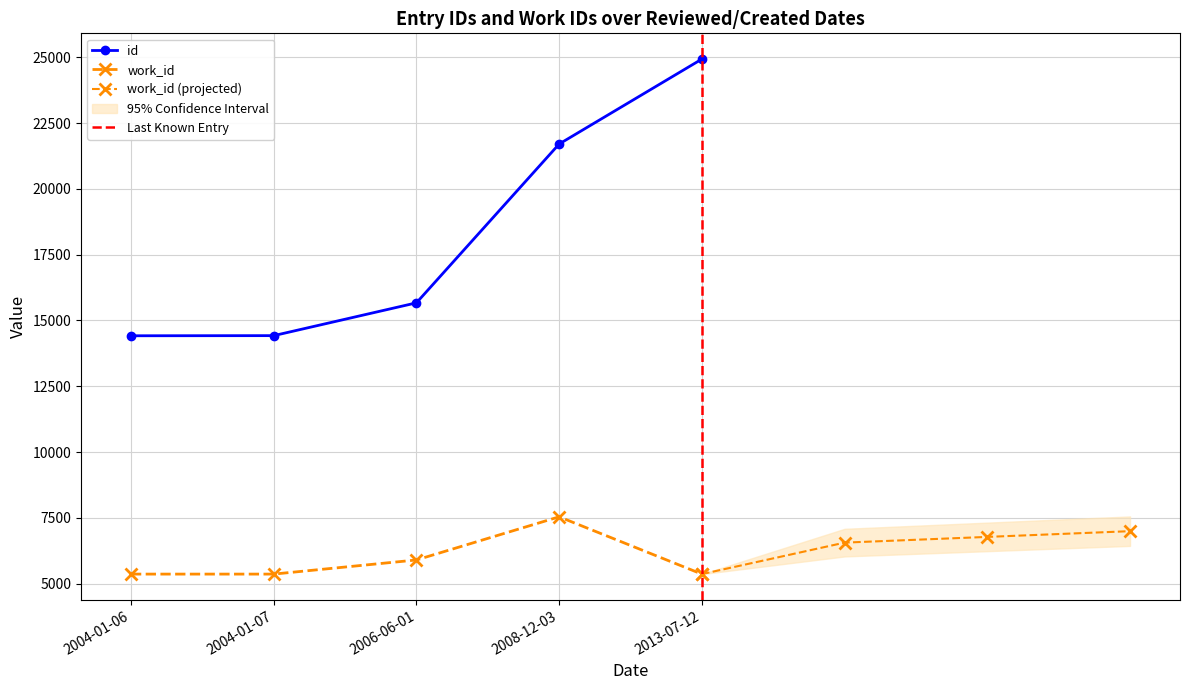

What is the label of the 3rd point from the right?

2006-06-01